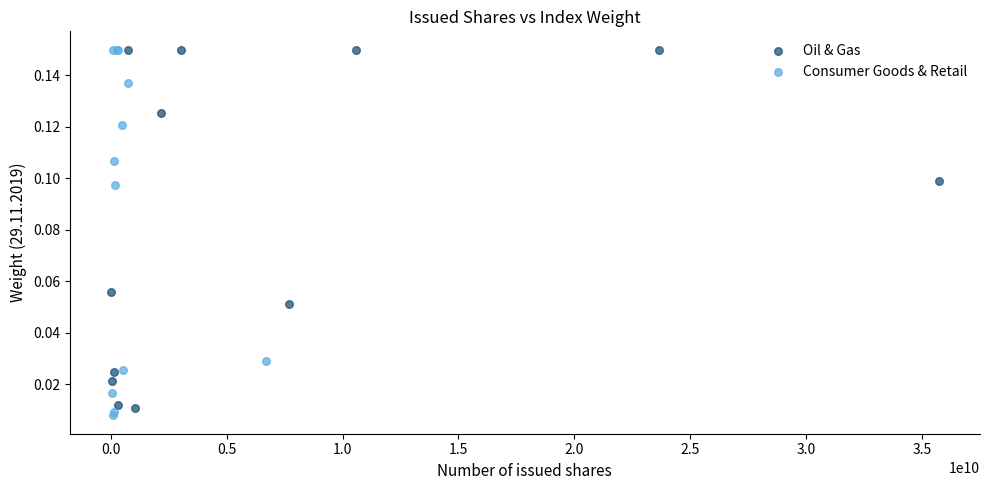

Which series has the largest Y range (max minus min)?

Consumer Goods & Retail